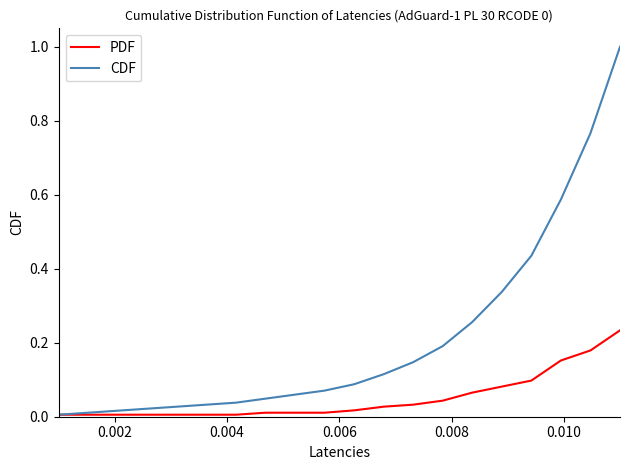

Which series has the largest total across all categories?

CDF